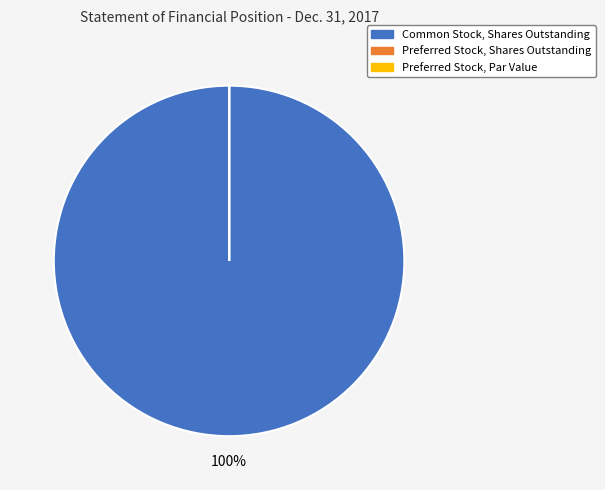

To the nearest percent, what is the difference between the largest and smallest slice percentages?

100%